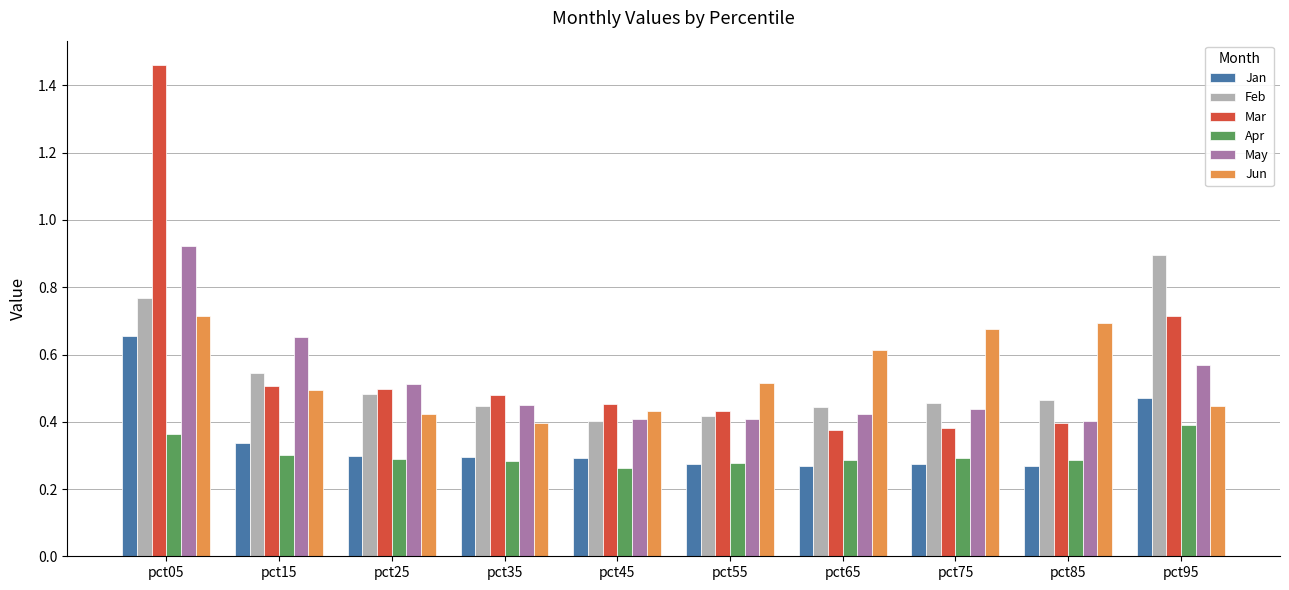

Which label corresponds to the largest value in the chart?

pct05